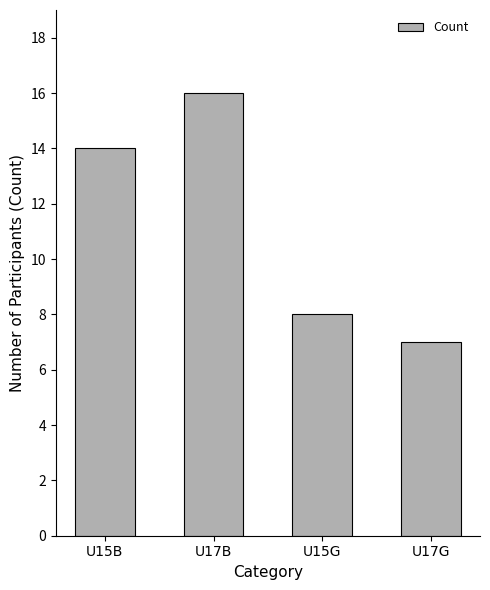

What is the approximate value at U17B?

16